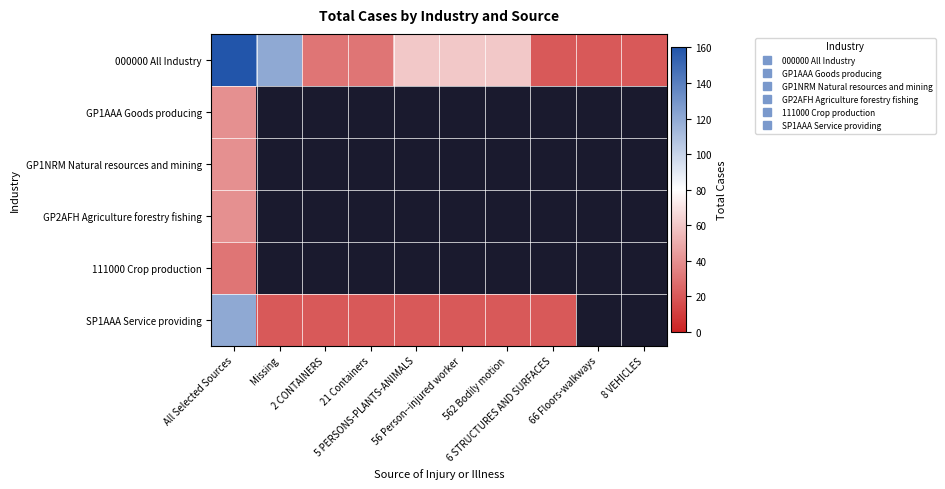

Where is GP1AAA Goods producing nearest to the value 40?

All Selected Sources